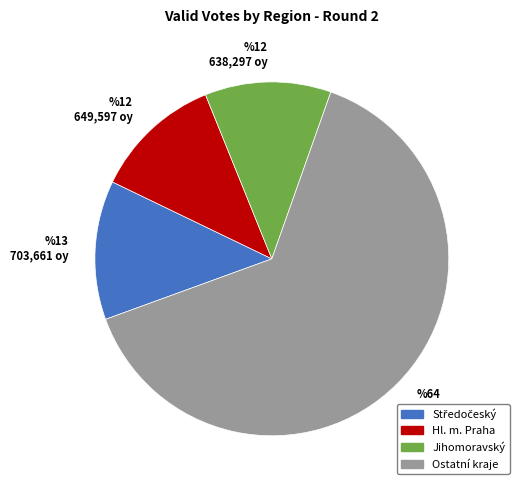

True or false: Královéhradecký accounts for 1% of the total.

False